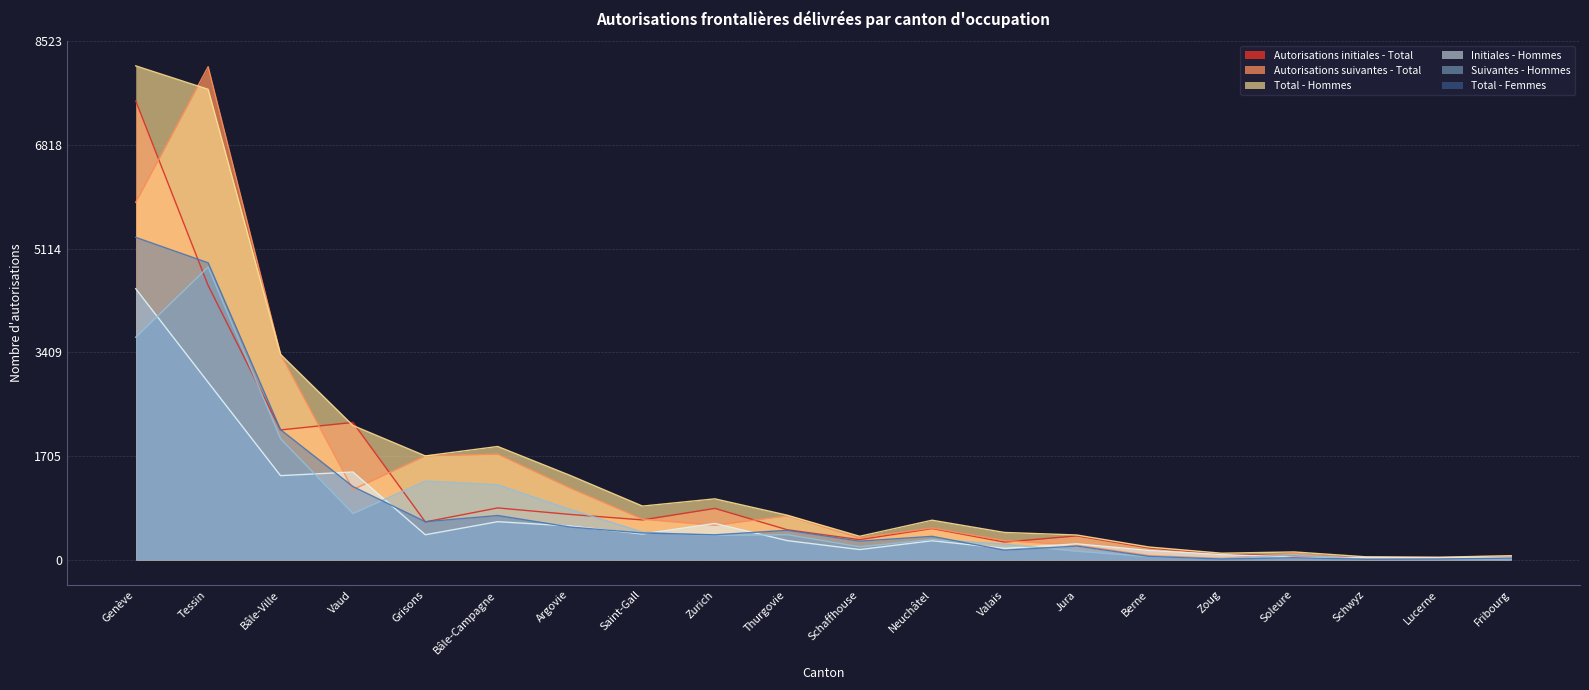

Where is the first local minimum for Suivantes - Hommes?

Vaud